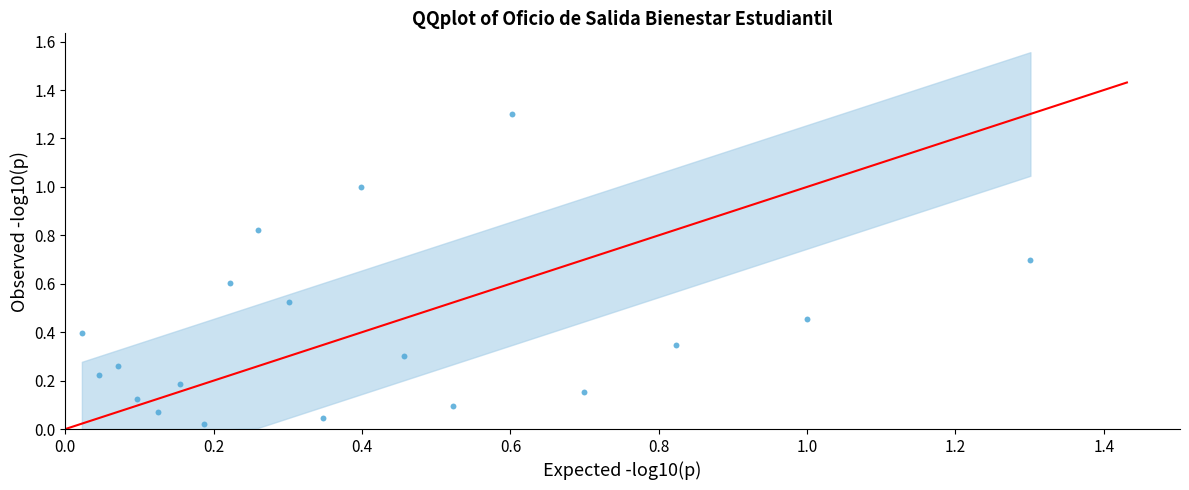

What is the range of X values (max minus min)?

1.3